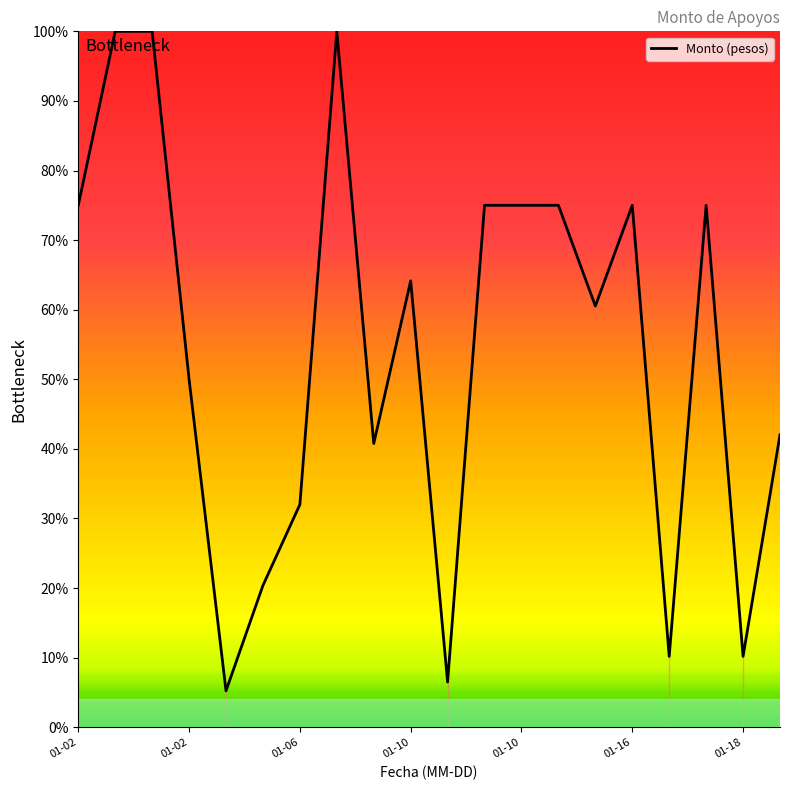

What is the average value?

54.6